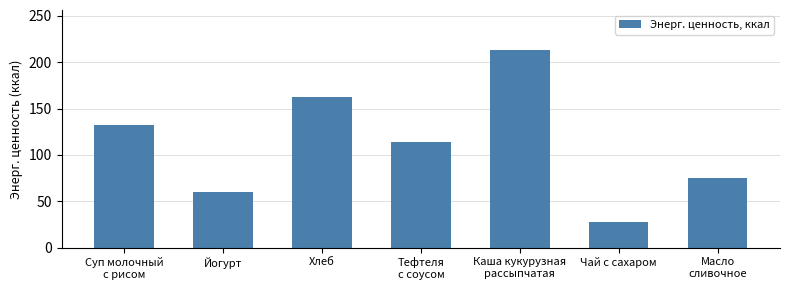

Reading left to right, extract all data points from this chart.

132.4	60.0	162.2	114.4	213.6	28.0	75.0